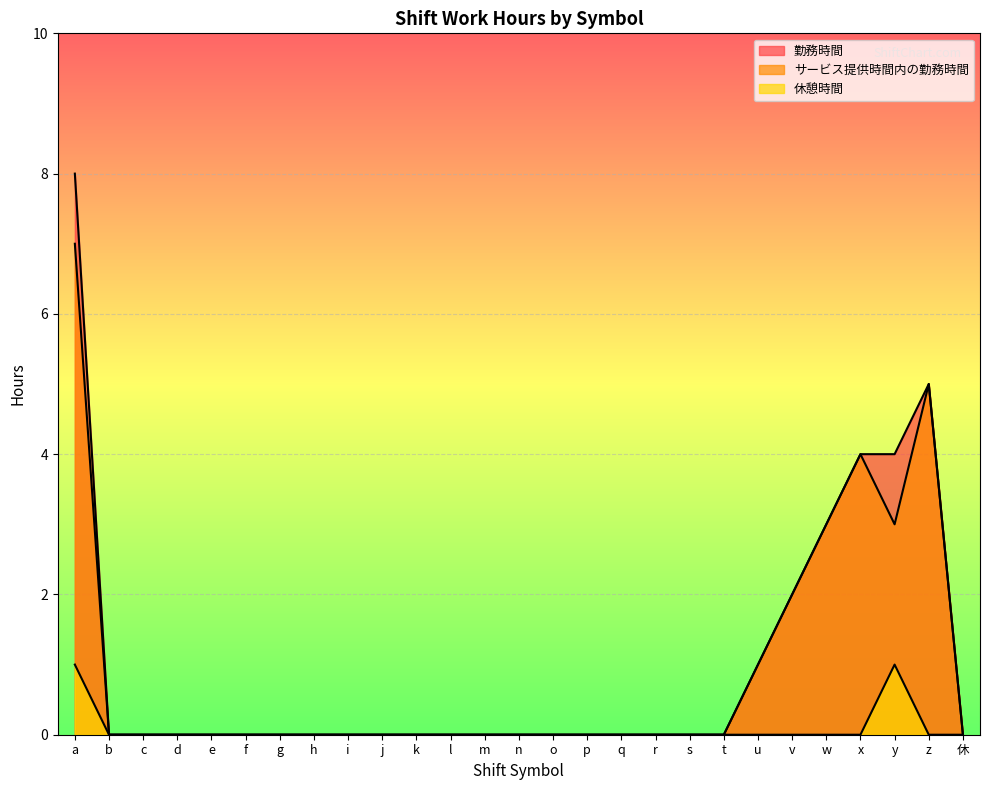

Which series changed the most between t and v?

勤務時間